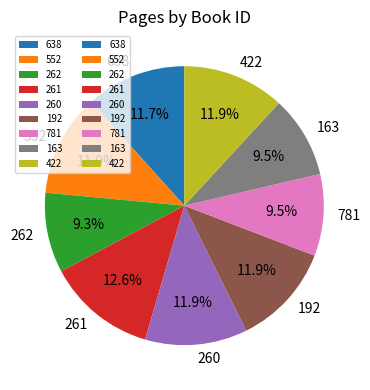

How many slices are in this pie chart?

9